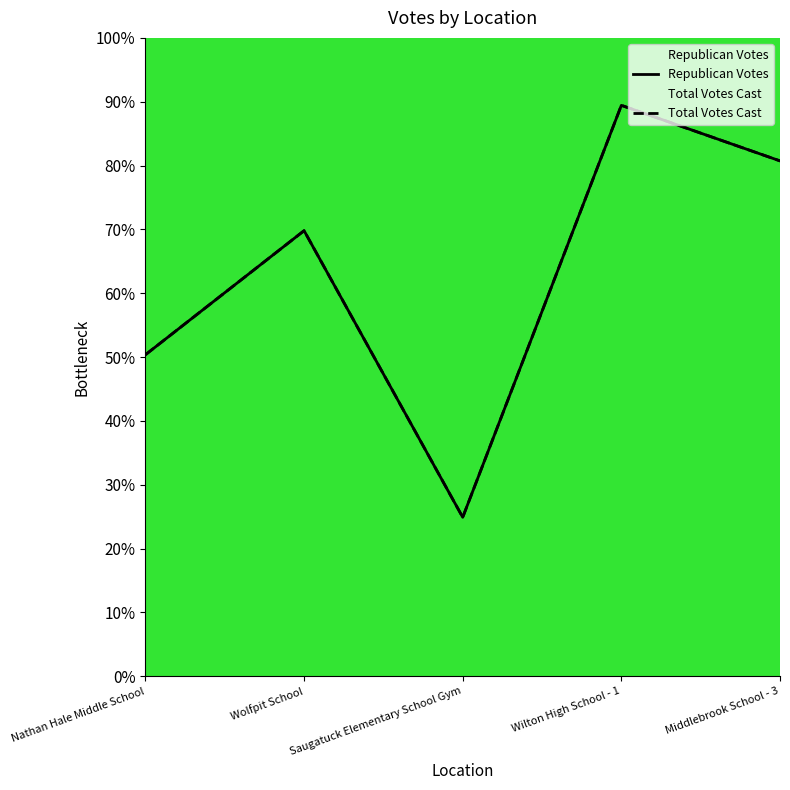

At which category does the chart reach its peak across all series?

Wilton High School - 1